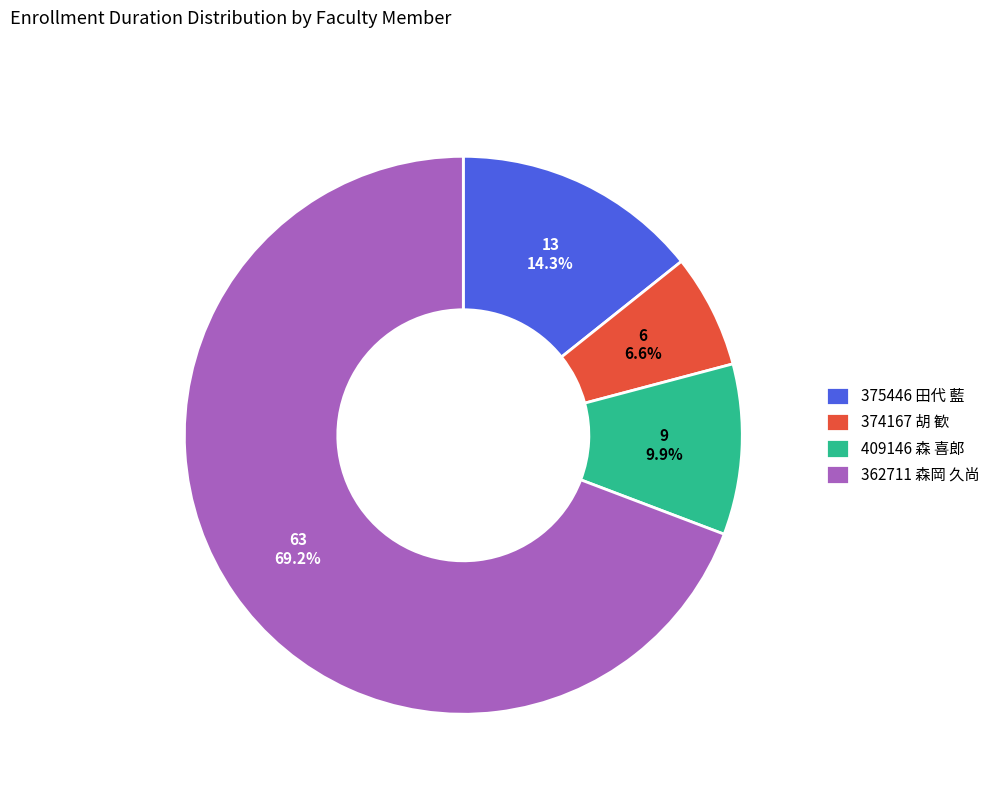

To the nearest percent, what is the difference between the 409146 森 喜郎 and 362711 森岡 久尚 slice percentages?

59%